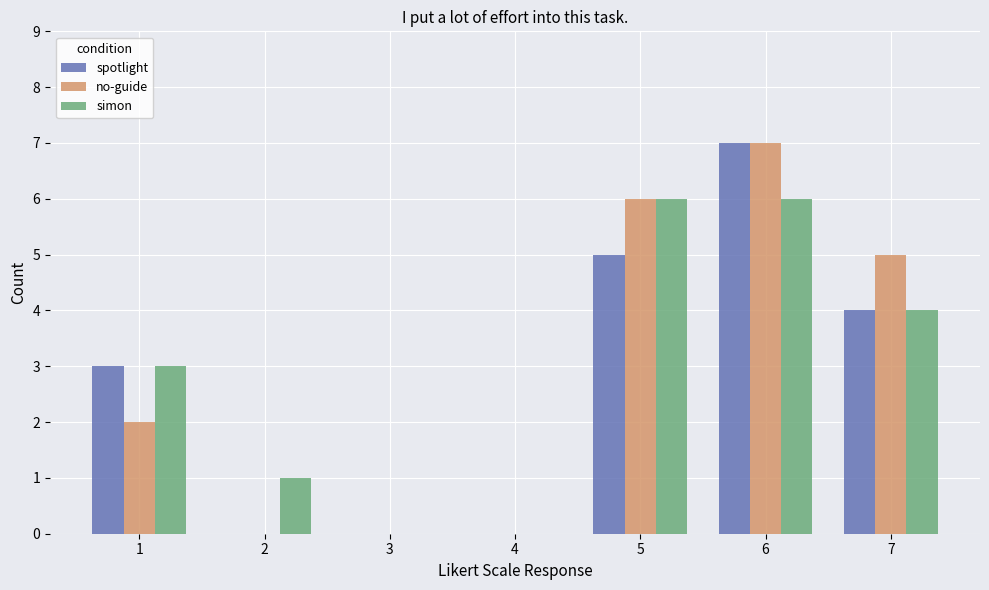

Does the chart contain stacked bars?

No